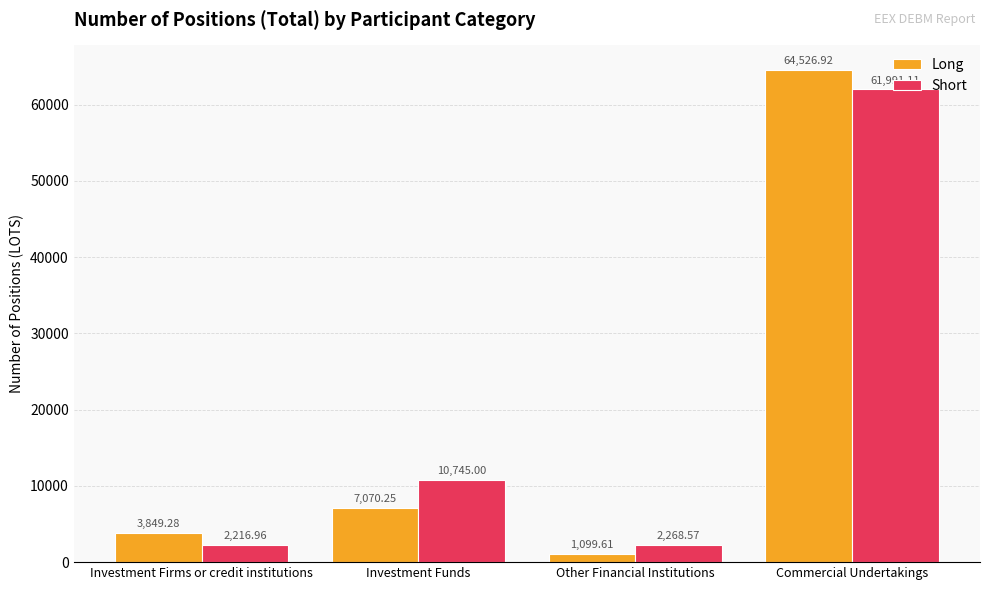

Is the value of Short at Investment Firms or credit institutions greater than the value of Long at Commercial Undertakings?

No